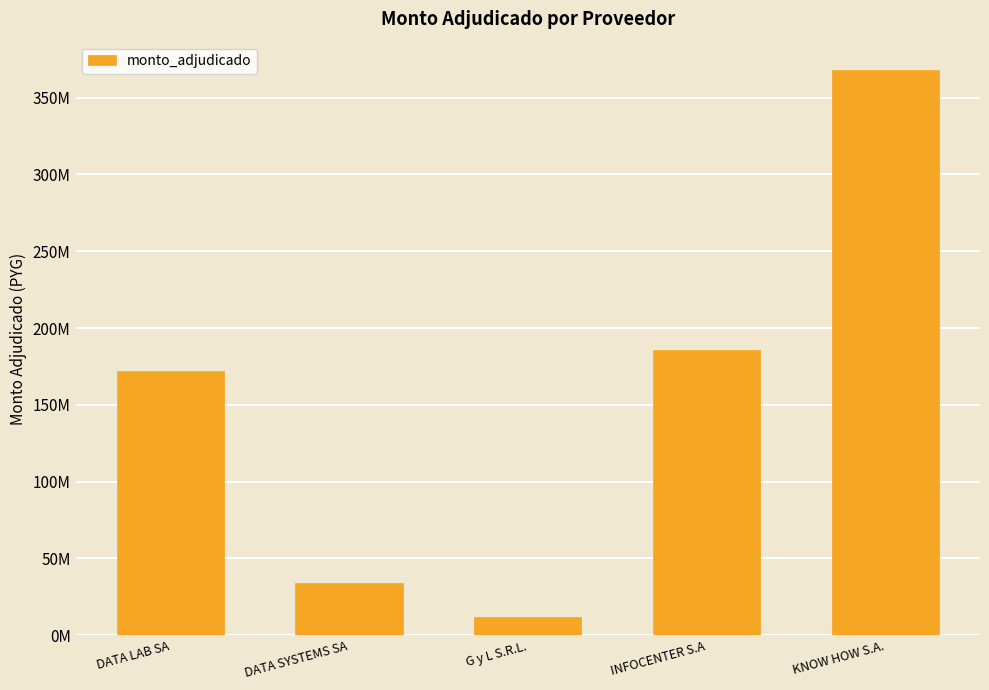

Are the bars horizontal?

No